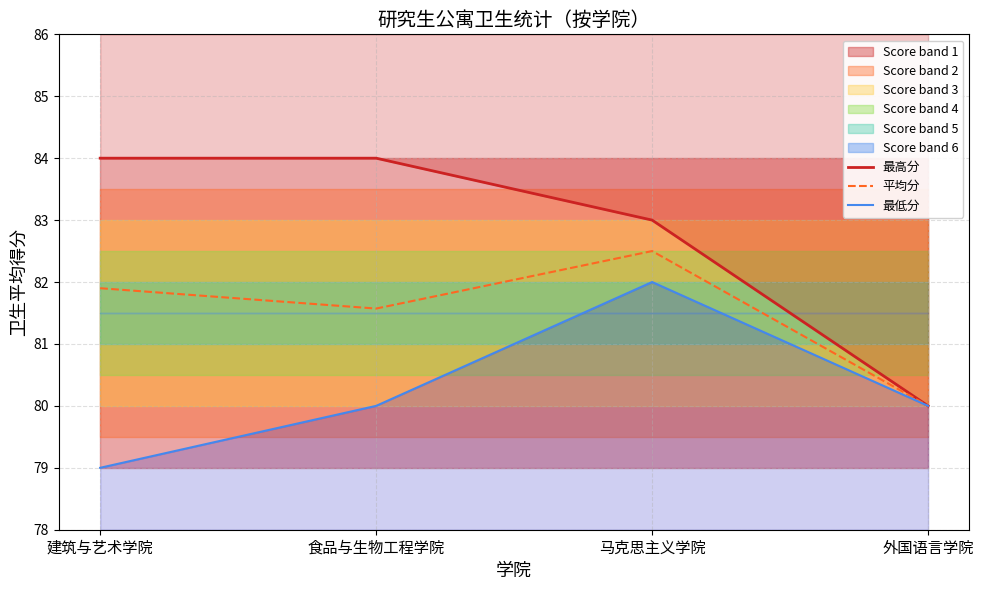

How many lines are shown in the chart?

3